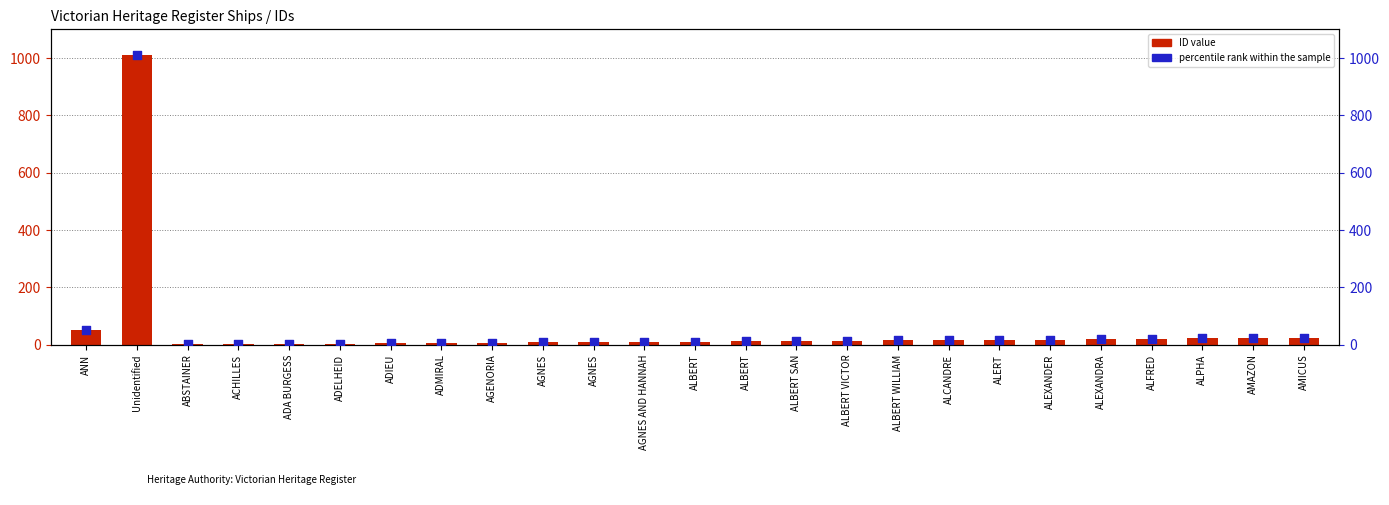

Which series has the largest Y range (max minus min)?

ID value